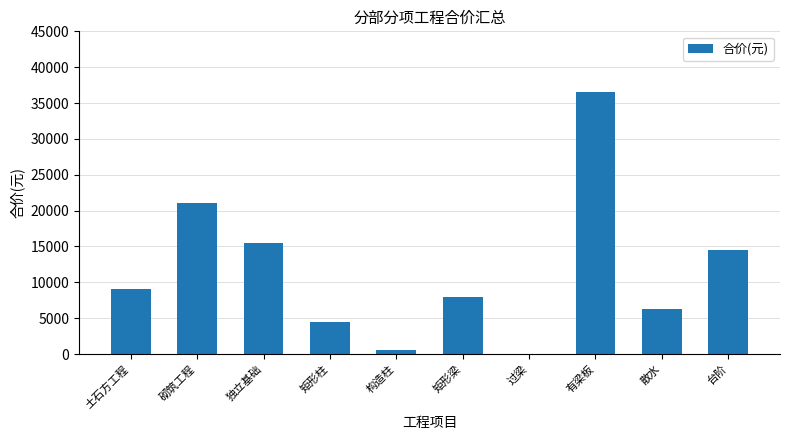

What is the sum of the values at 独立基础 and 矩形柱?

19978.0